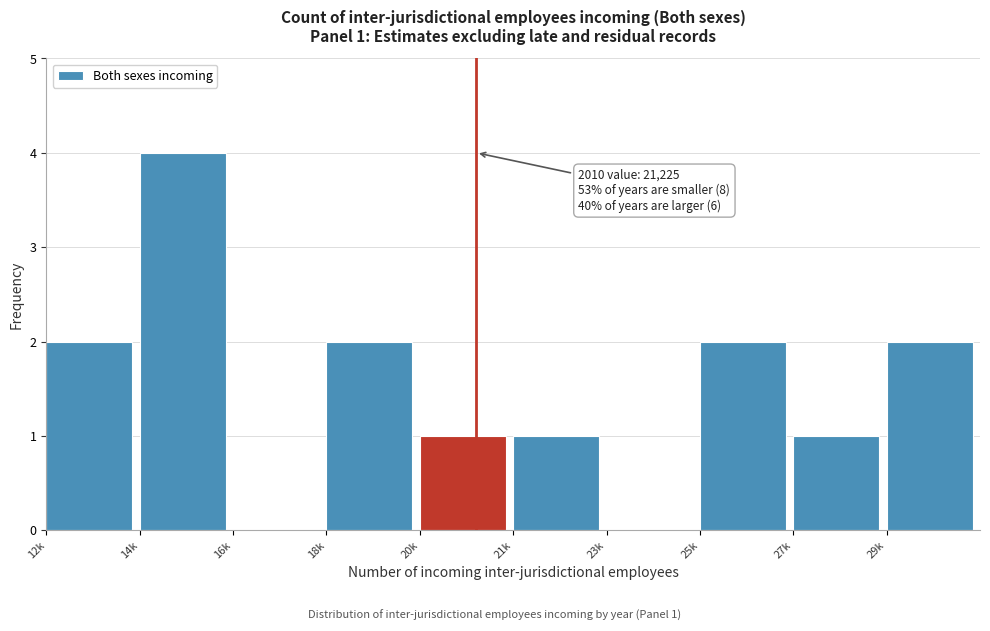

Reading left to right, what are all the values shown in this chart?

12k=2	14k=4	16k=0	18k=2	20k=1	21k=1	23k=0	25k=2	27k=1	29k=2